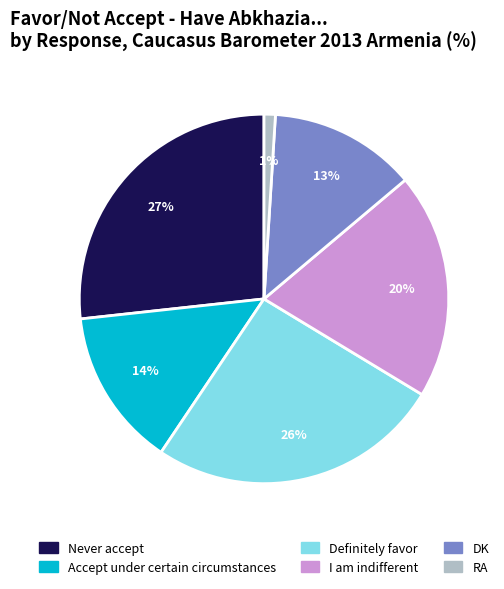

Rank the categories by value from highest to lowest.

Never accept, Definitely favor, I am indifferent, Accept under certain circumstances, DK, RA